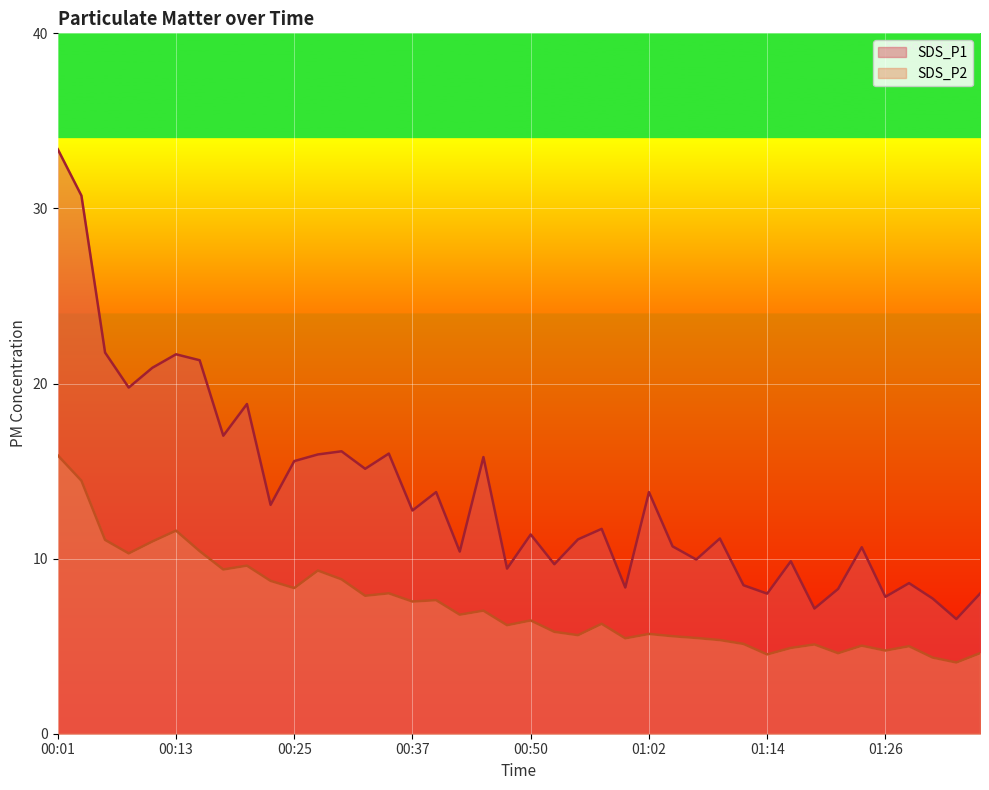

True or false: SDS_P1 and SDS_P2 cross at least once.

False